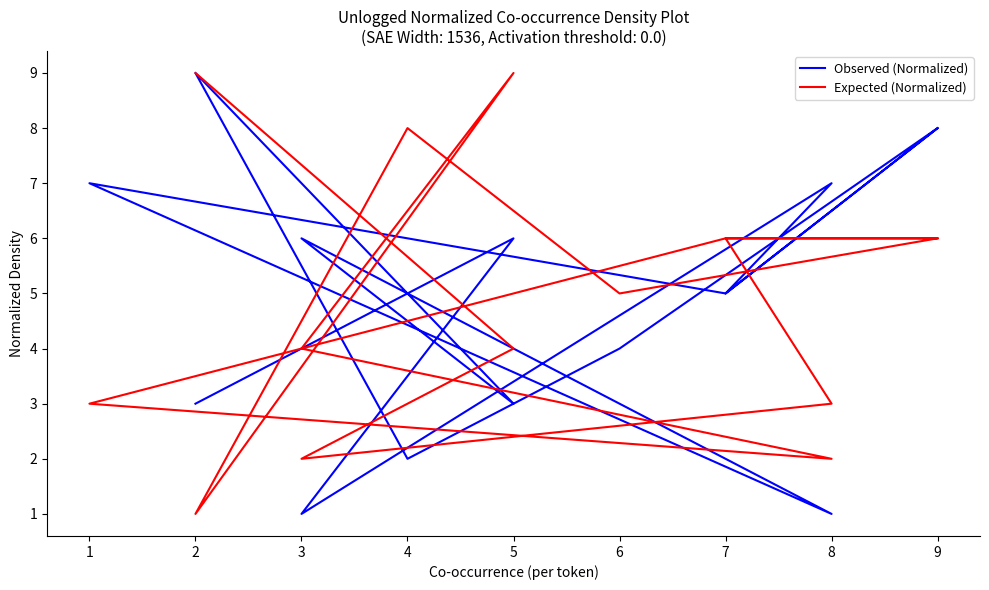

Count the number of categories in the chart.

15